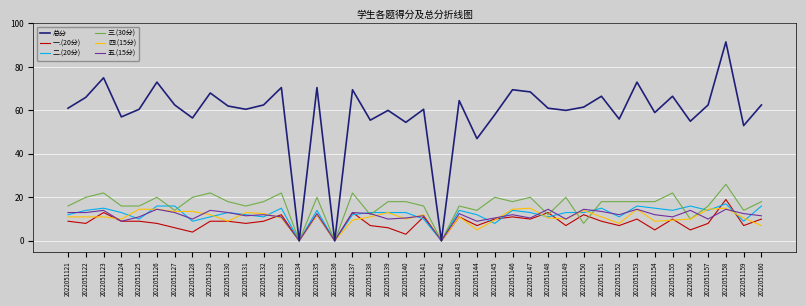

What is the total value across all series at 2022051152?

112.0